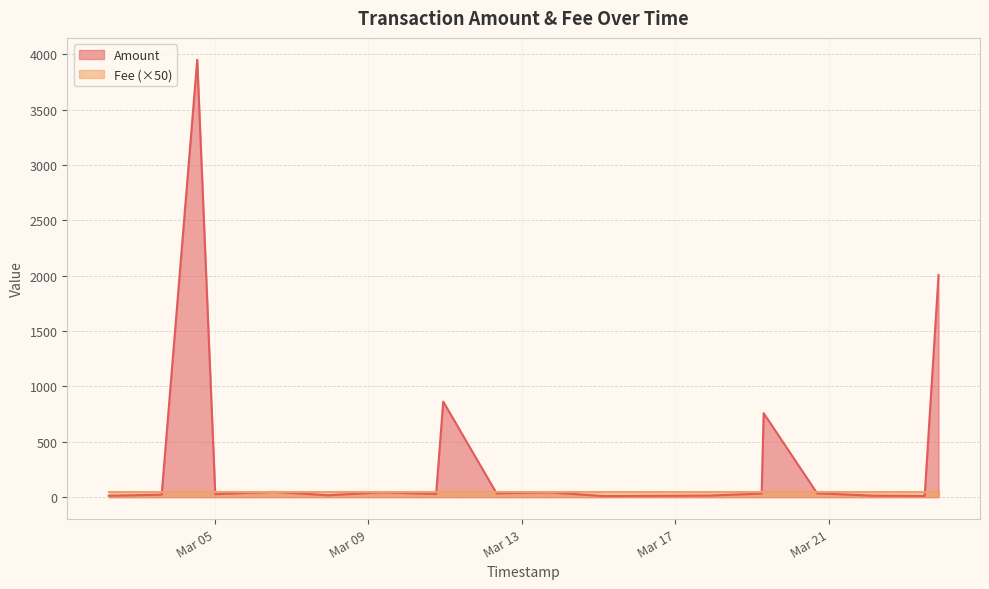

List the series in order of their peak value, lowest first.

Fee (×50), Amount